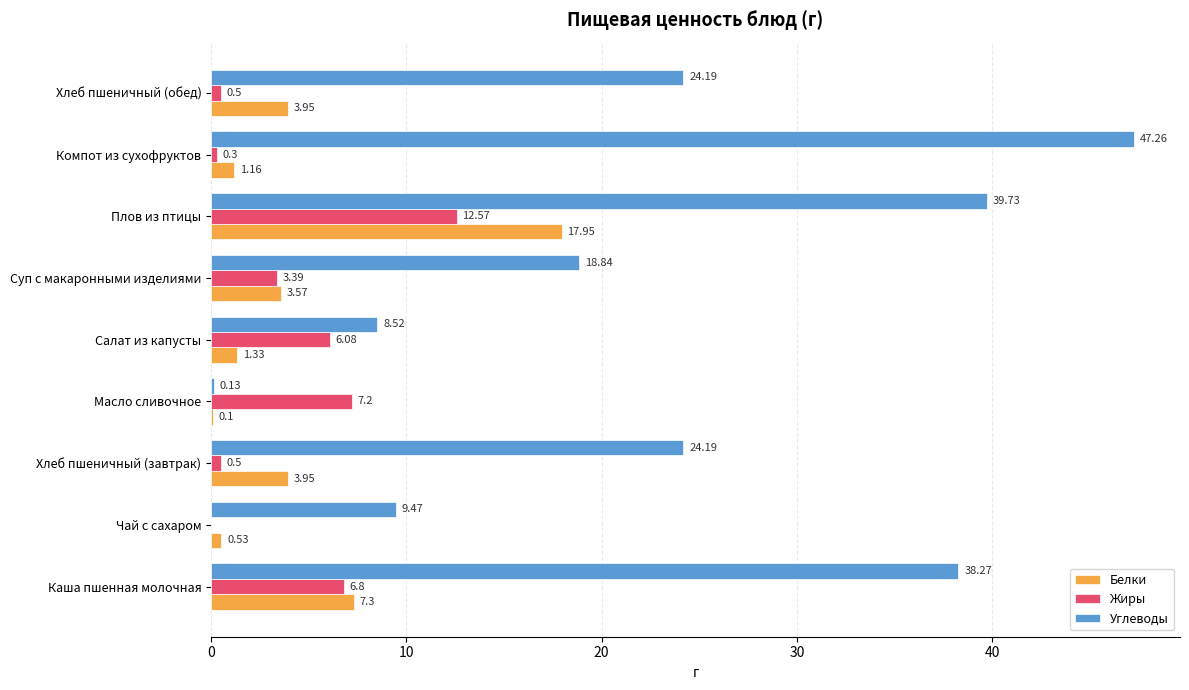

What is the sum of all Углеводы values?

210.6